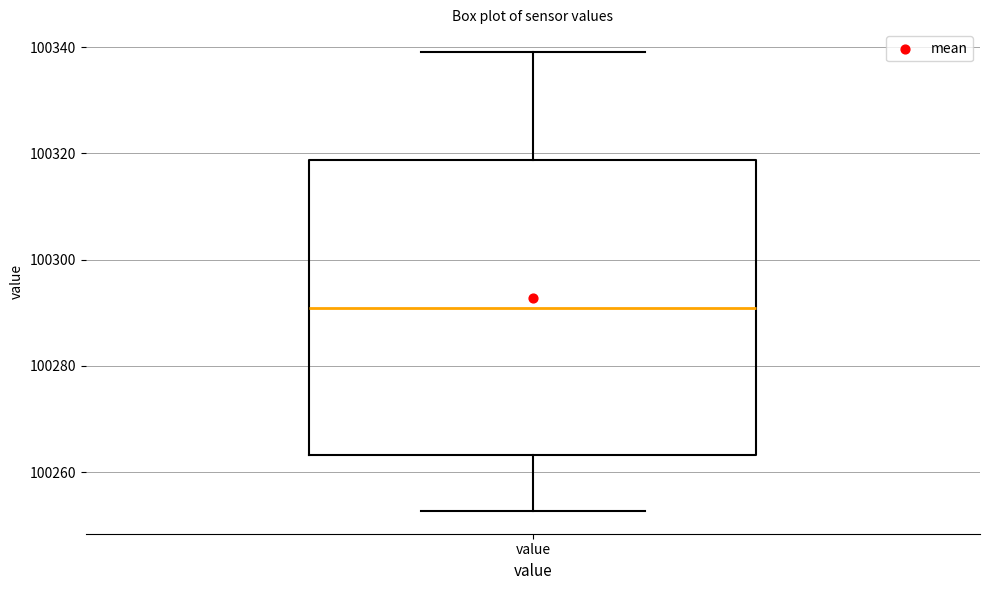

Read this box plot against the y-axis: the position of the median line, the range covered by the box, and the ends of both whiskers. The values are not printed on the chart, so give them approximately, as read against the axis.

median 100290, box 100264 to 100318, whiskers 100252 to 100340